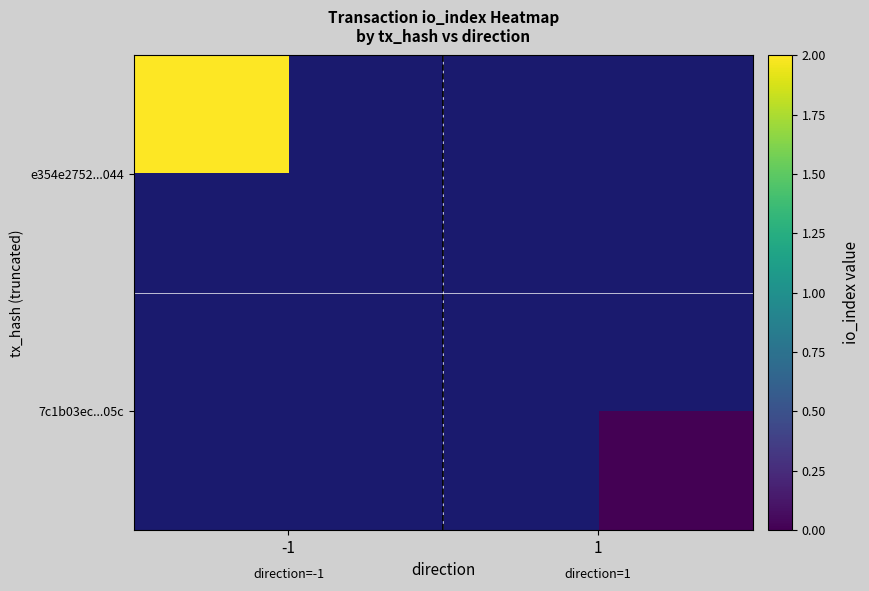

At 1, list the series in order from largest to smallest.

e354e2752...044, 7c1b03ec...05c